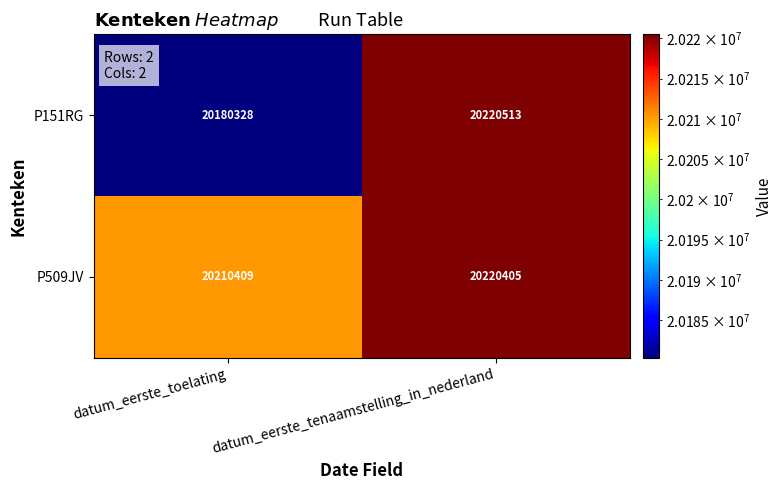

At which label is P509JV closest to 20215407?

datum_eerste_toelating